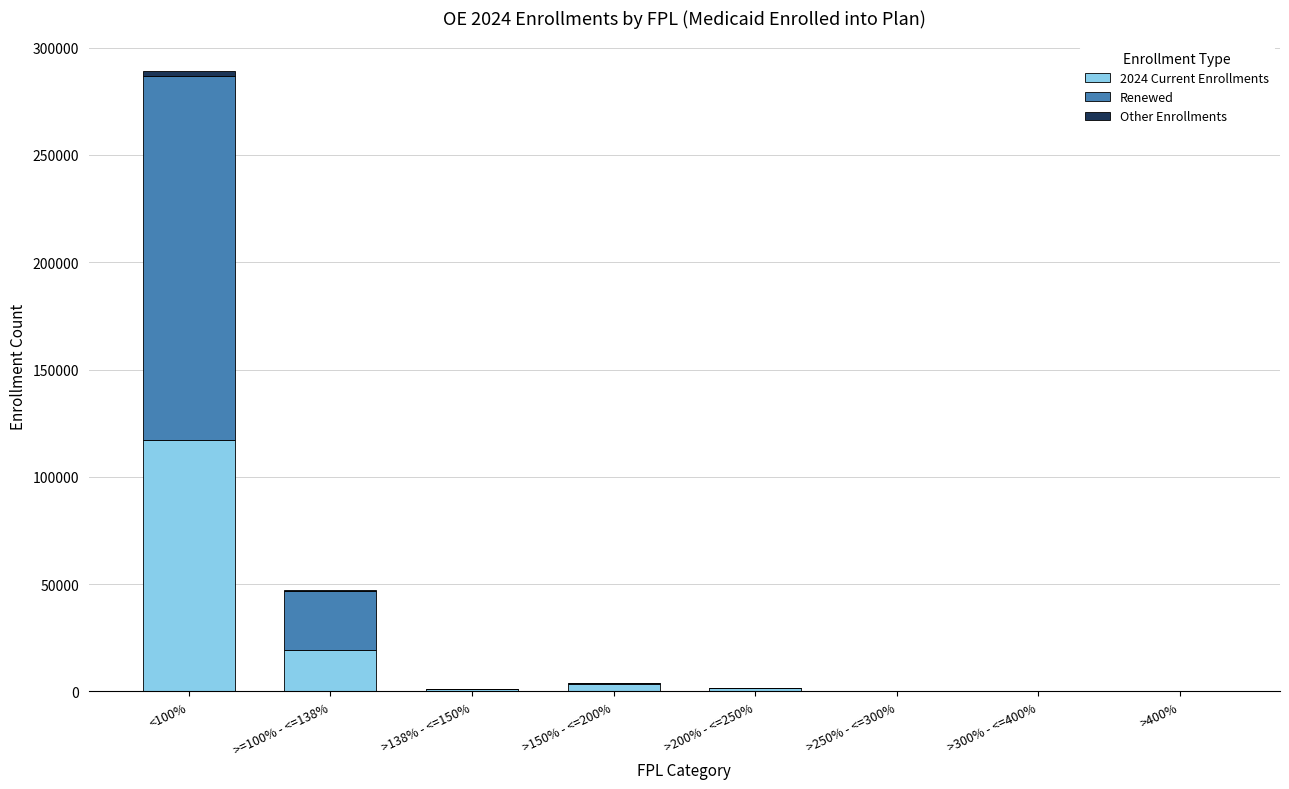

Which category has the highest value in the 2024 Current Enrollments series?

<100%